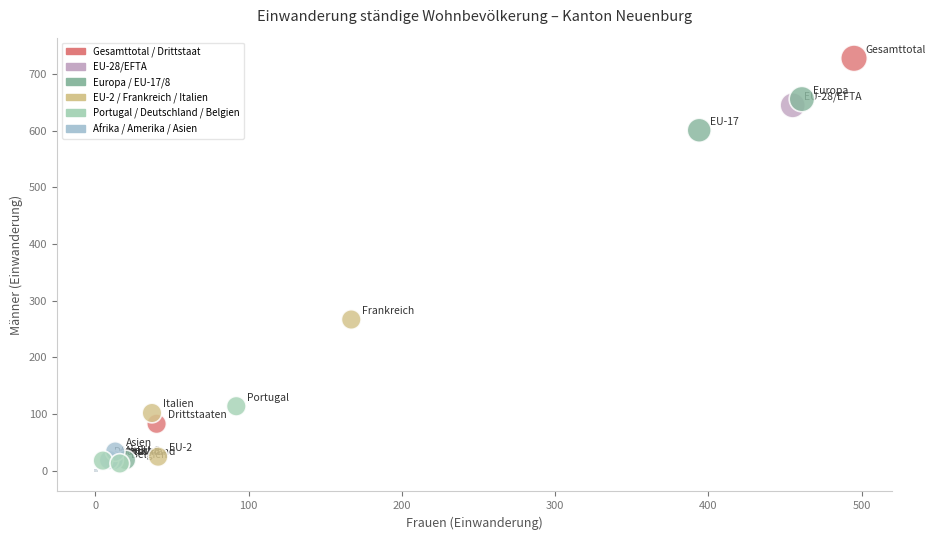

What Y value in the scatter plot is closest to 370?

267